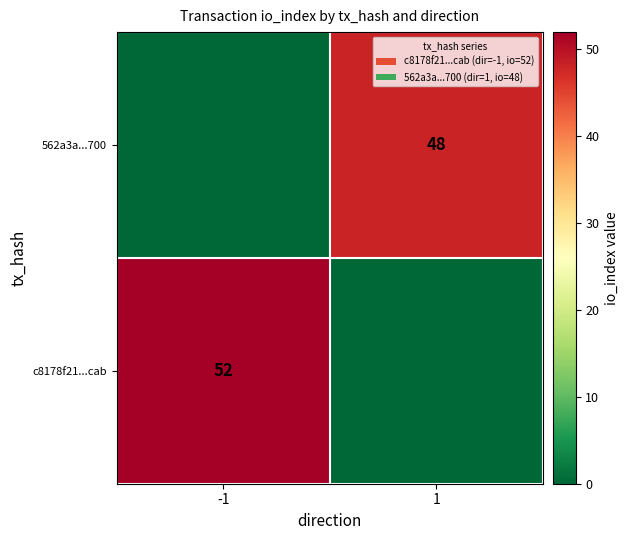

Is it true that 562a3a...700 equals 48 at 1?

True